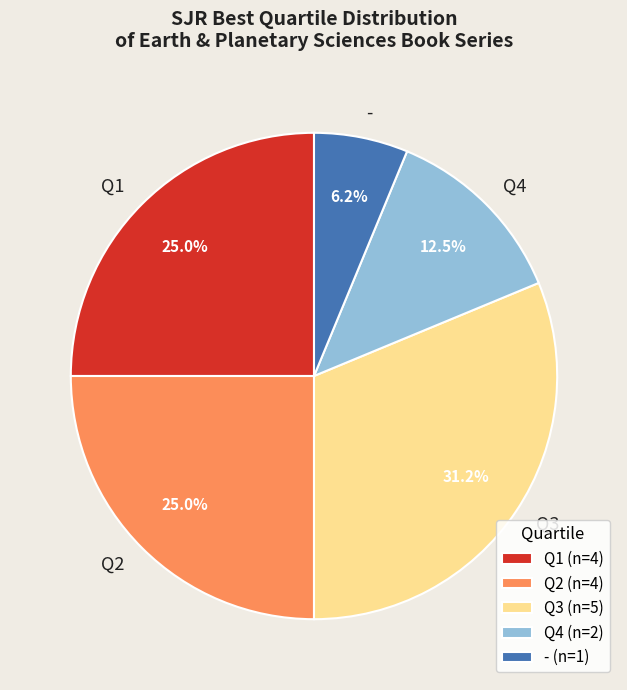

Is the sum of Q3 and Q1 greater than half?

Yes